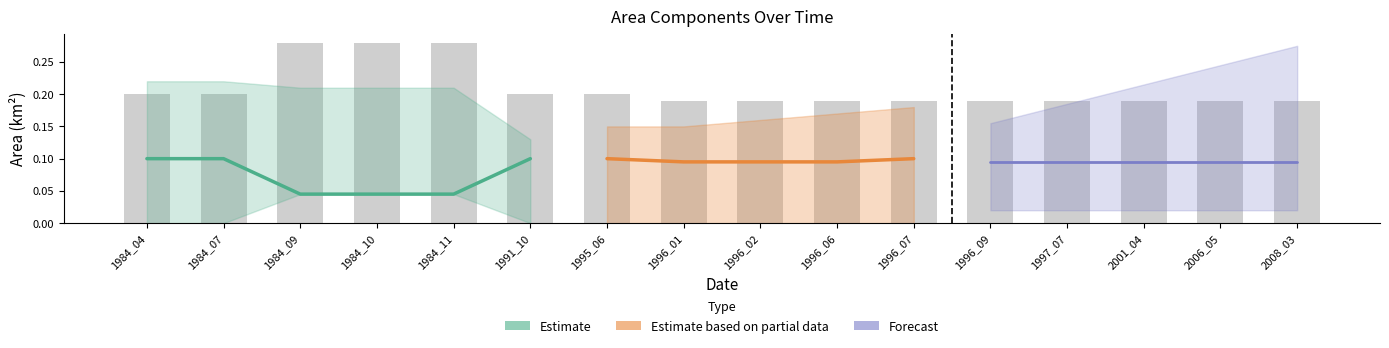

Which category has the highest value across all series?

1984_09